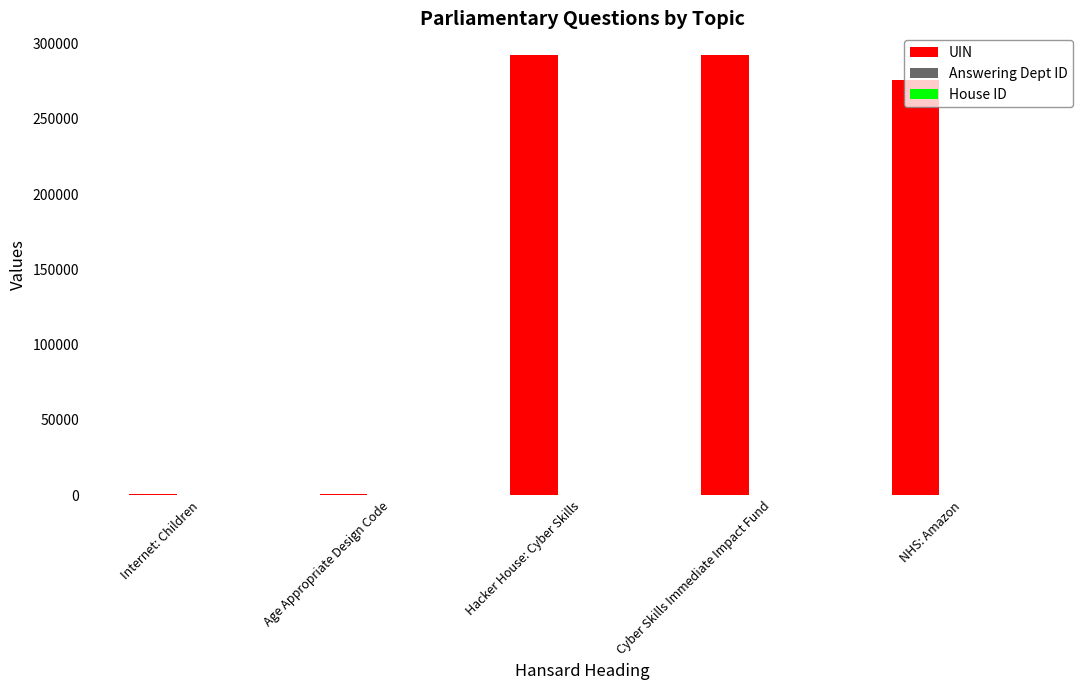

Which series changed the most between Internet: Children and Hacker House: Cyber Skills?

UIN